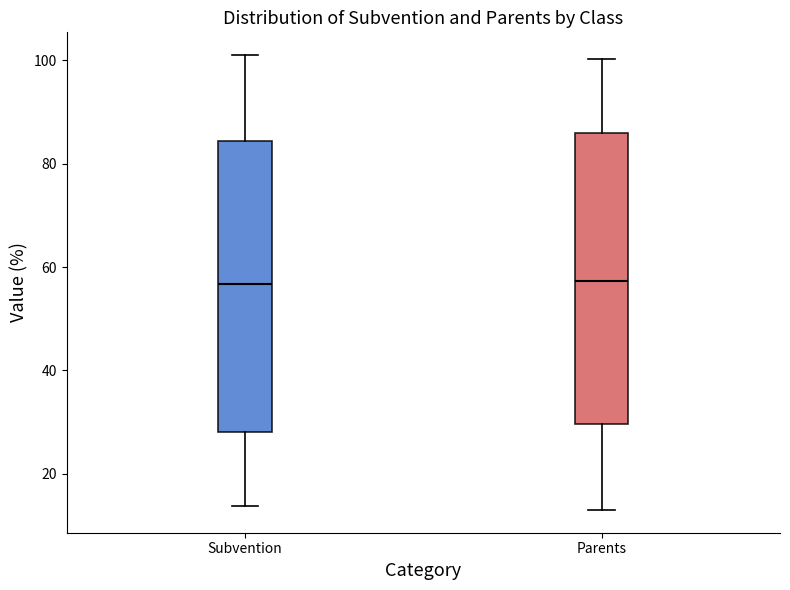

Reading left to right, read every box against the y-axis: the position of its median line, the range the box covers, and the ends of its whiskers. The values are not printed on the chart, so give them approximately, as read against the axis.

Subvention: median 56, box 28 to 84, whiskers 14 to 102
Parents: median 58, box 30 to 86, whiskers 14 to 100